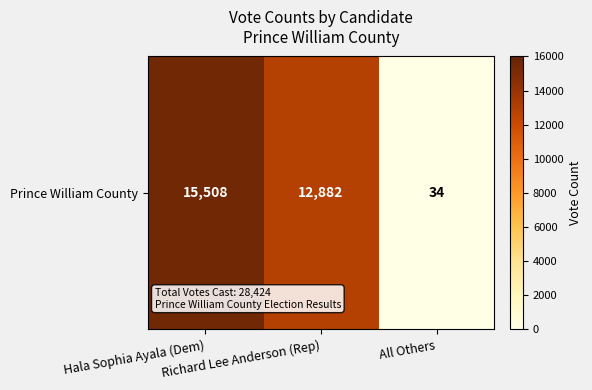

Is it true that the value at Richard Lee Anderson (Rep) is 17867?

False